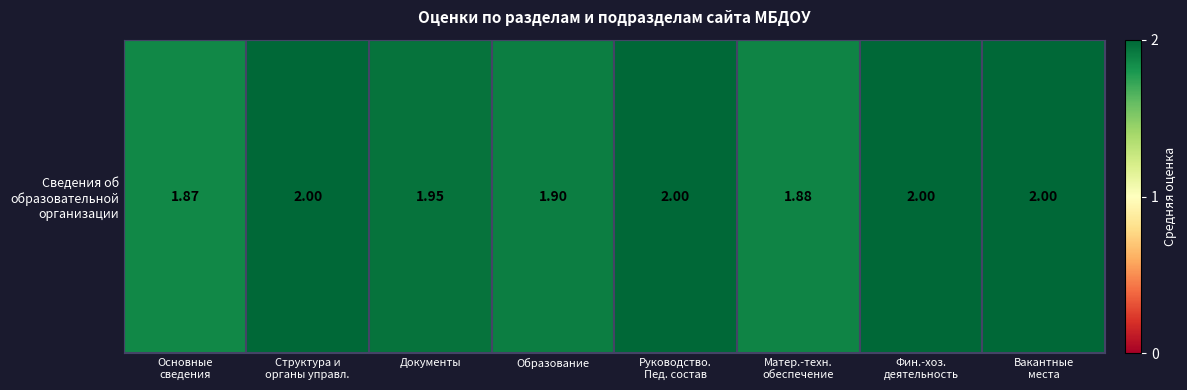

The value at Структура и
органы управл. is 0.7. True or false?

False